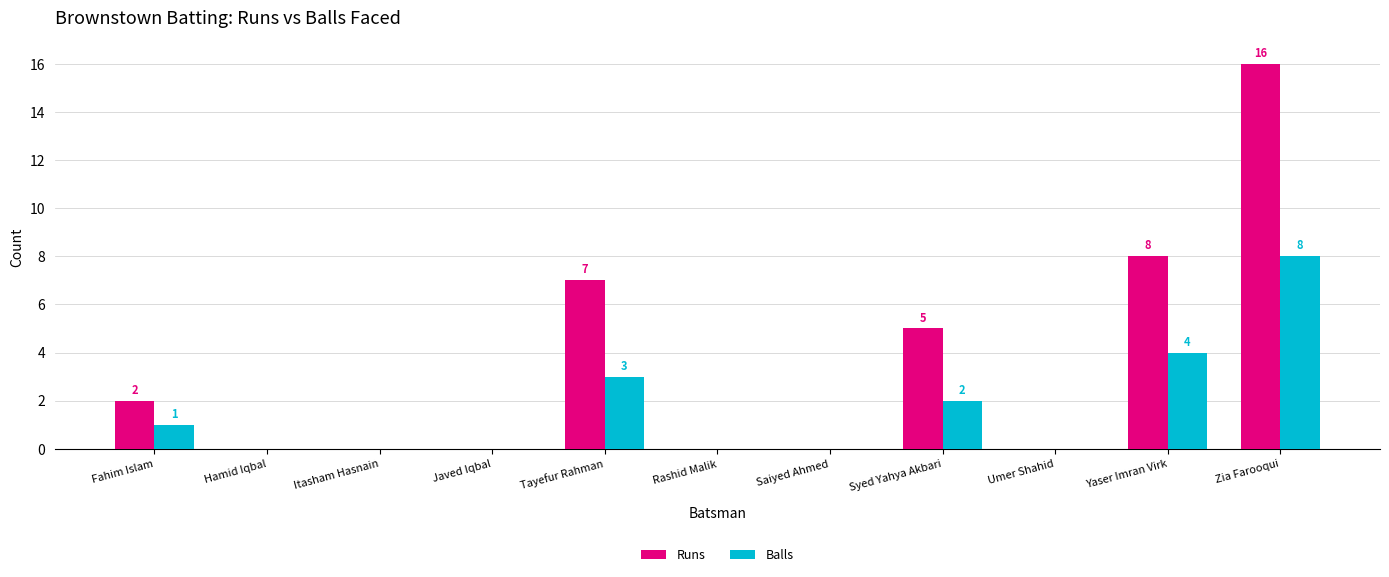

Reading left to right, list all the values displayed in this chart.

Runs: Fahim Islam=2	Hamid Iqbal=0	Itasham Hasnain=0	Javed Iqbal=0	Tayefur Rahman=7	Rashid Malik=0	Saiyed Ahmed=0	Syed Yahya Akbari=5	Umer Shahid=0	Yaser Imran Virk=8	Zia Farooqui=16
Balls: Fahim Islam=1	Hamid Iqbal=0	Itasham Hasnain=0	Javed Iqbal=0	Tayefur Rahman=3	Rashid Malik=0	Saiyed Ahmed=0	Syed Yahya Akbari=2	Umer Shahid=0	Yaser Imran Virk=4	Zia Farooqui=8